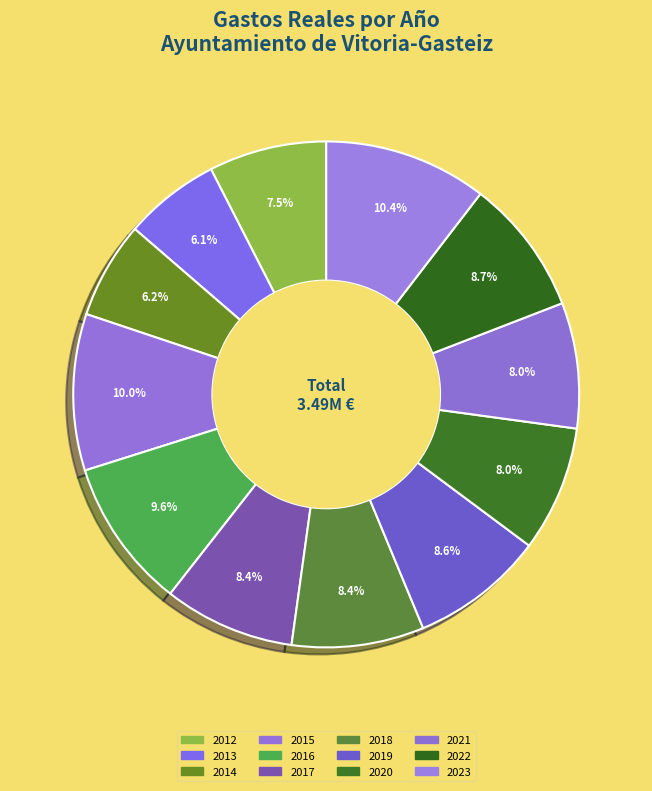

Count the number of slices in the pie.

12